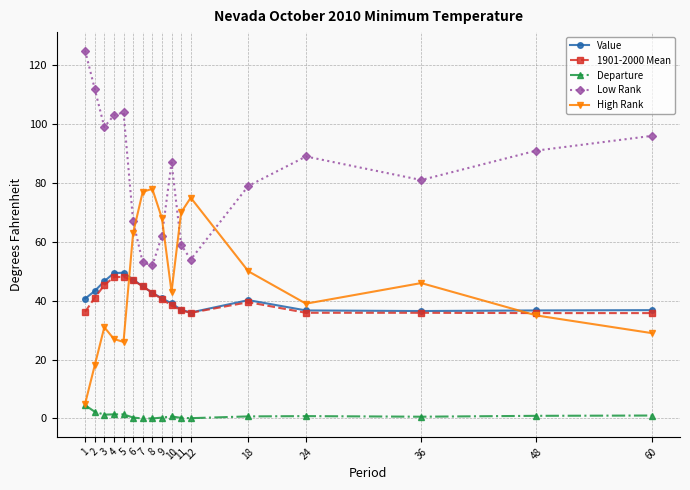

What is the sum of all Low Rank values?

1413.0